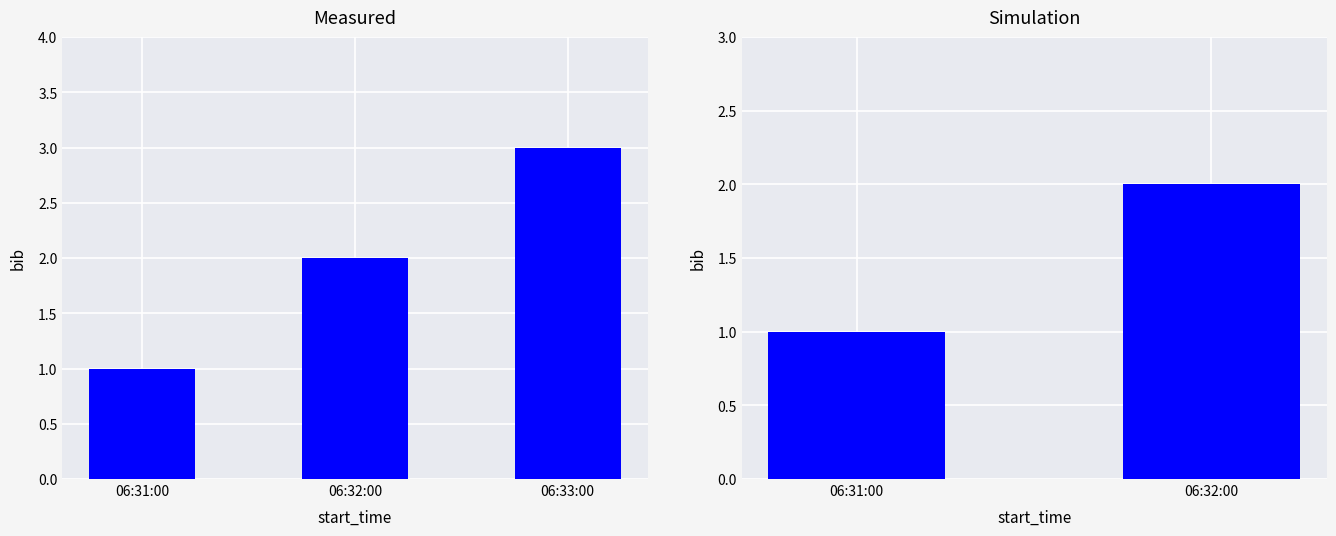

How many data points are less than 2?

1